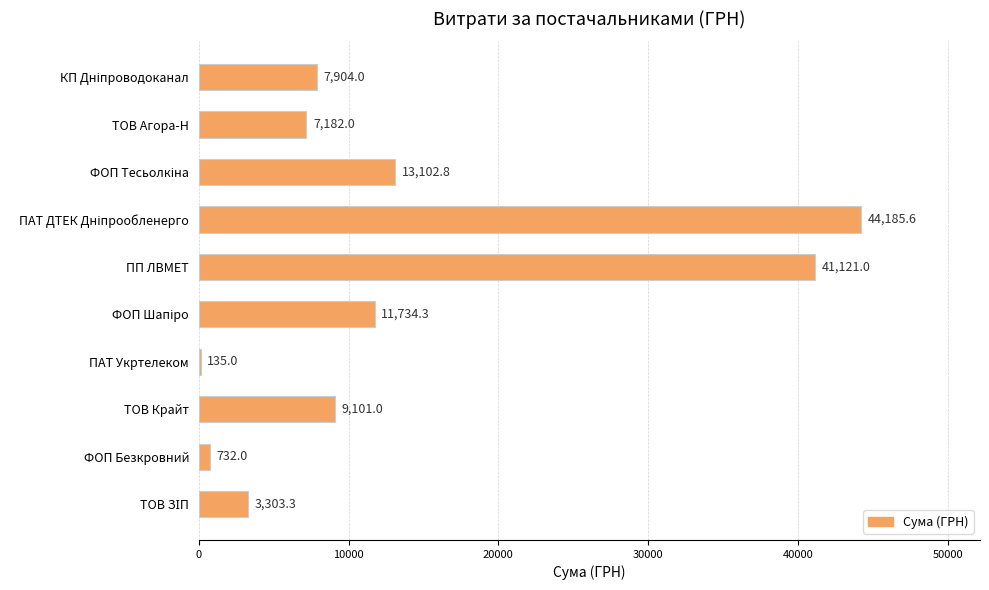

What value does the data have at ПП ЛВМЕТ?

41121.0